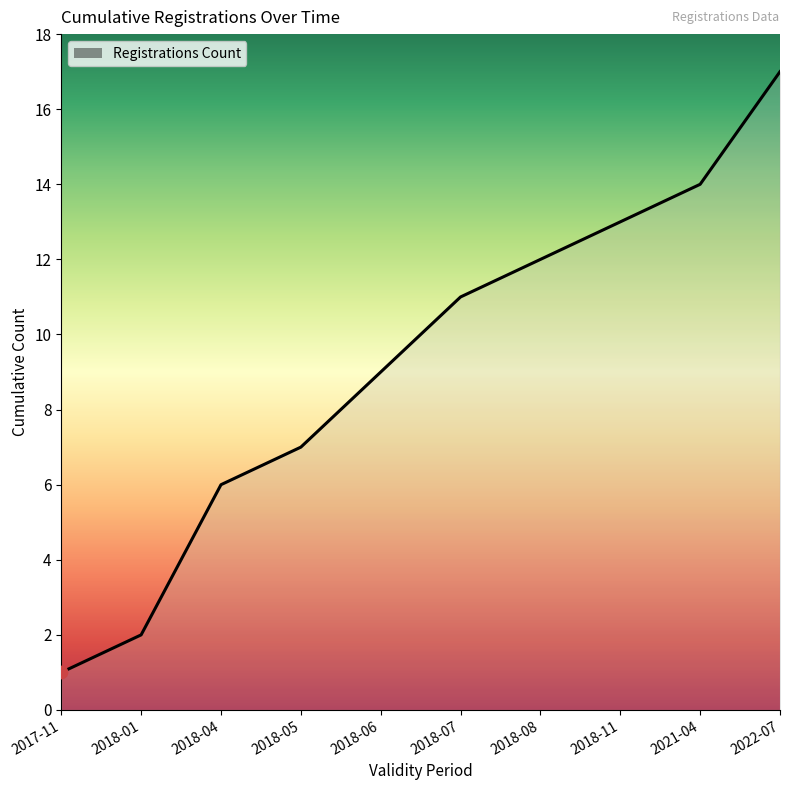

Which has a higher value, 2018-01 or 2018-05?

2018-05